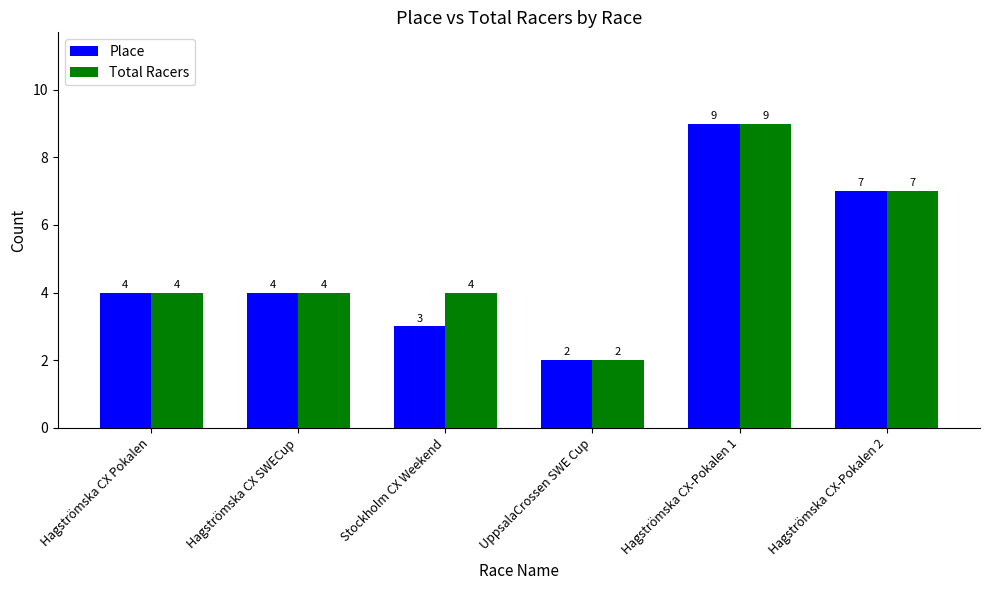

Reading right to left, list all the values displayed in this chart.

Place: 7	9	2	3	4	4
Total Racers: 7	9	2	4	4	4